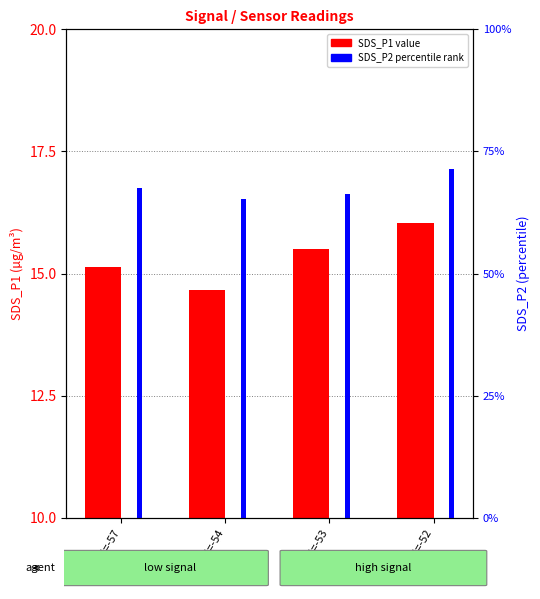

Reading left to right, list all the values displayed in this chart.

SDS_P1: 15.1	14.7	15.5	16.0
SDS_P2: 13.5	13.1	13.3	14.3